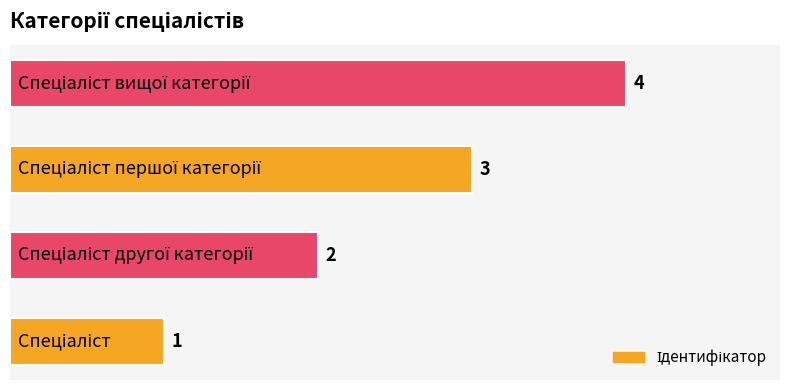

How many series are shown in this chart?

1